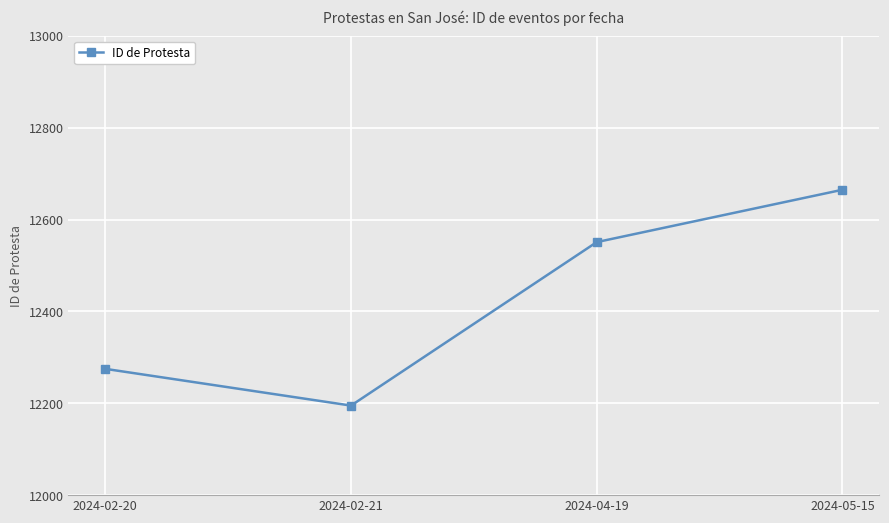

What is the sum of all values?

49686